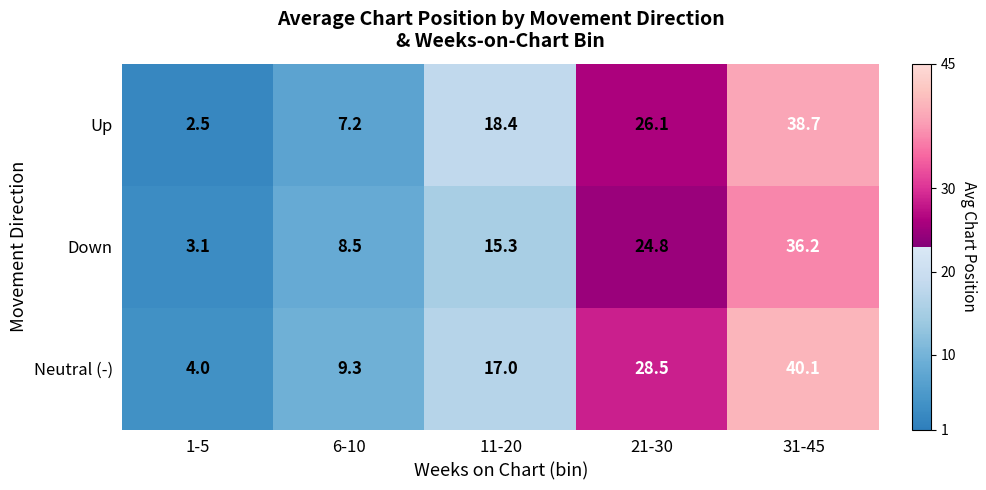

At which label does Down reach its peak?

31-45